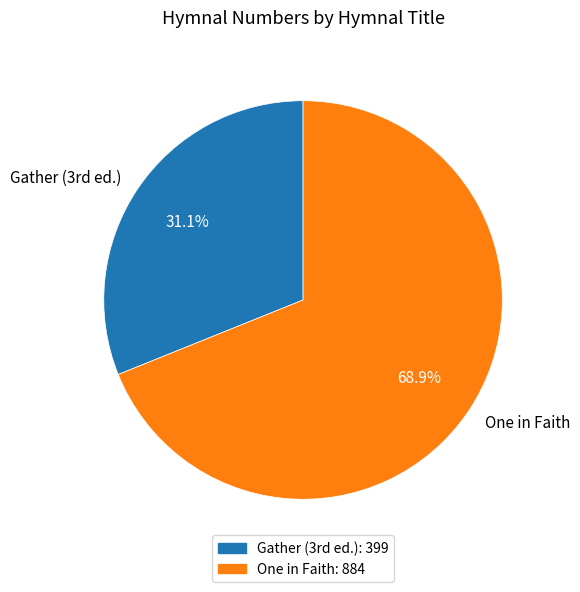

To the nearest percent, what portion does One in Faith represent?

69%